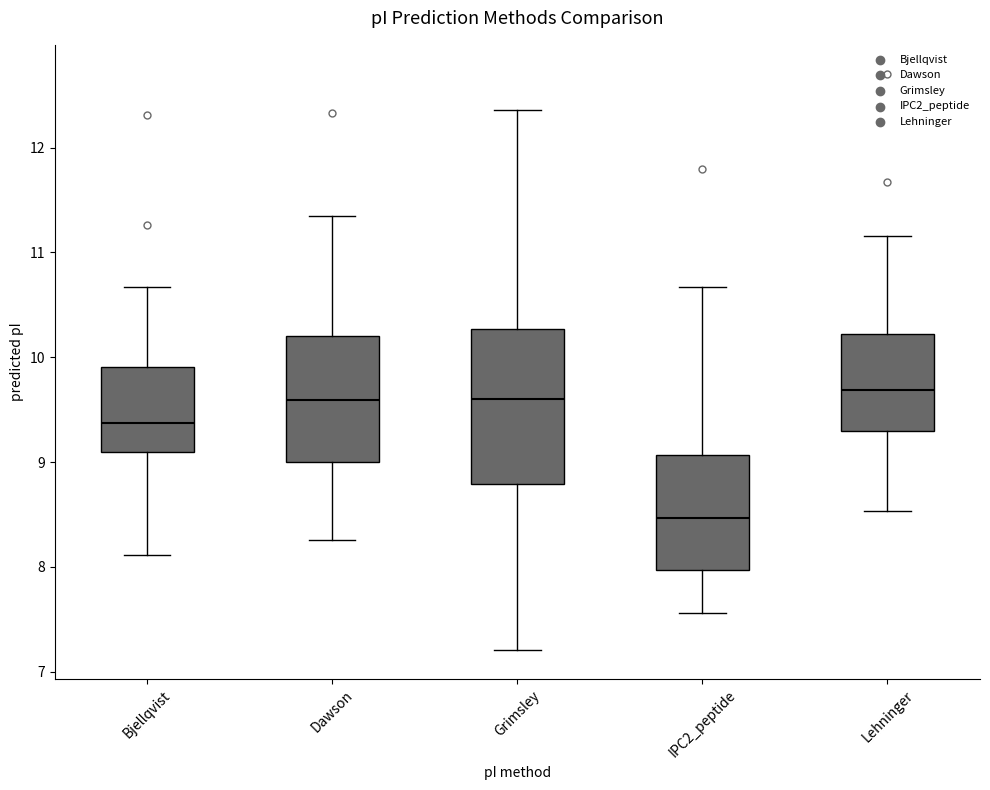

Which box has the lowest median line?

IPC2_peptide